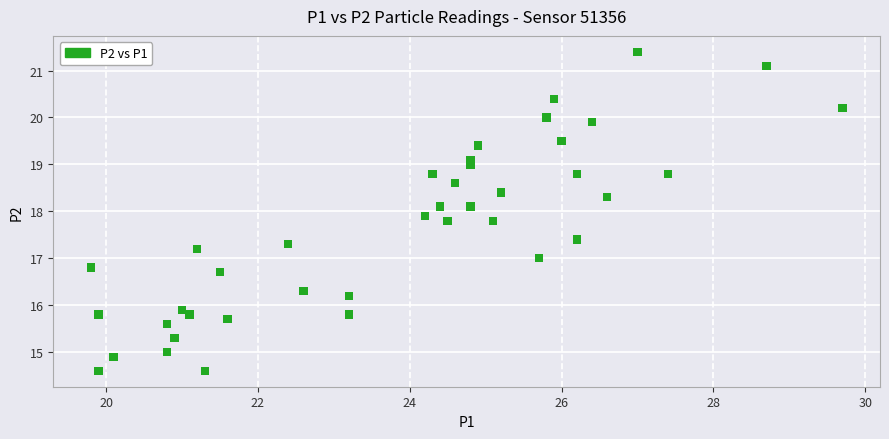

What is the range of X values (max minus min)?

9.9